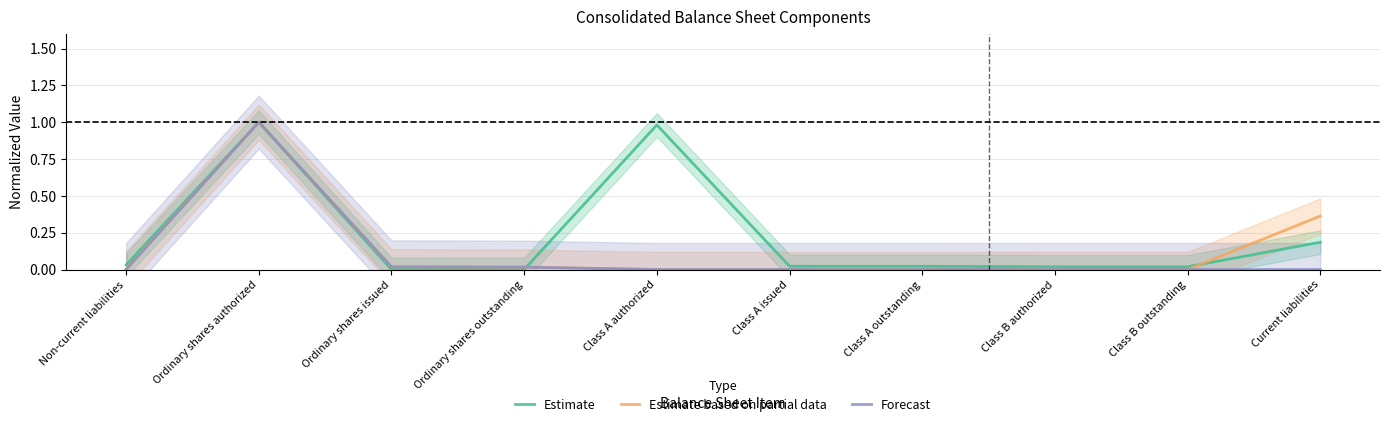

Which category has the lowest value across all series?

Ordinary shares issued